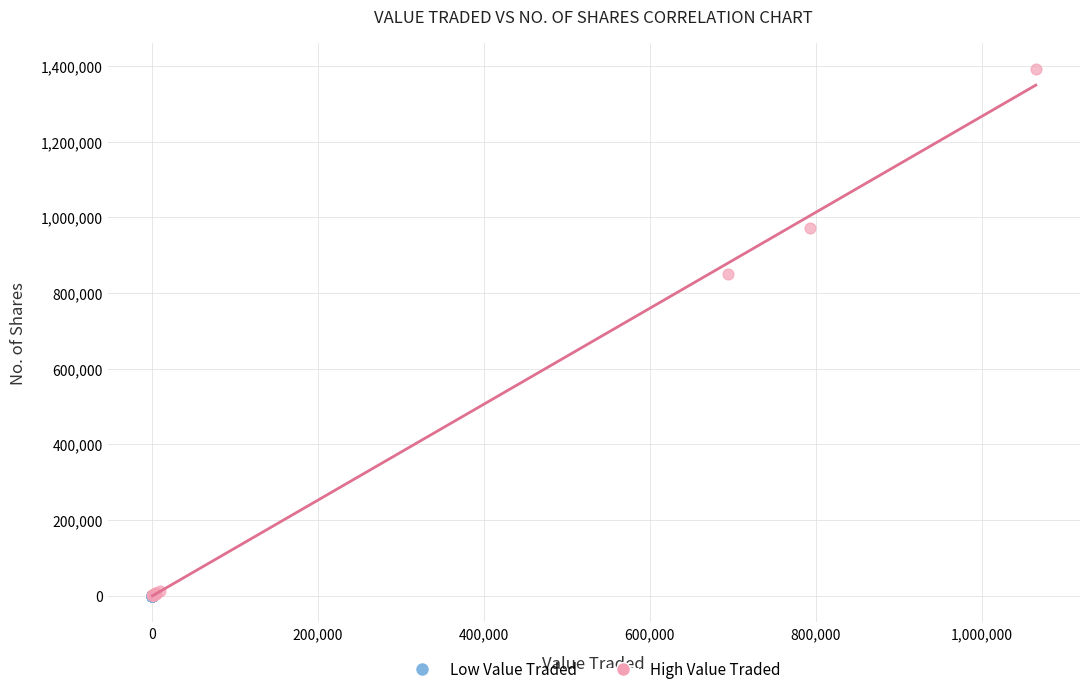

What are all the series names shown in the legend?

Low Value Traded, High Value Traded